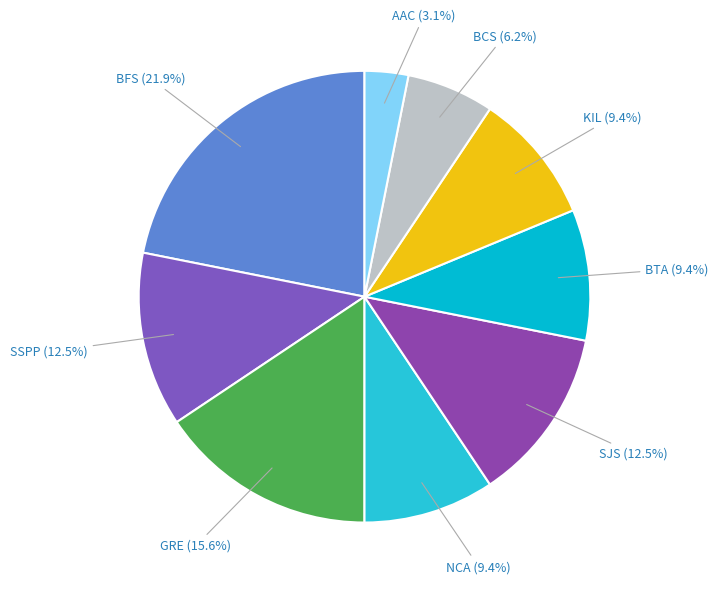

Combined, do BCS and AAC account for over 50%?

No